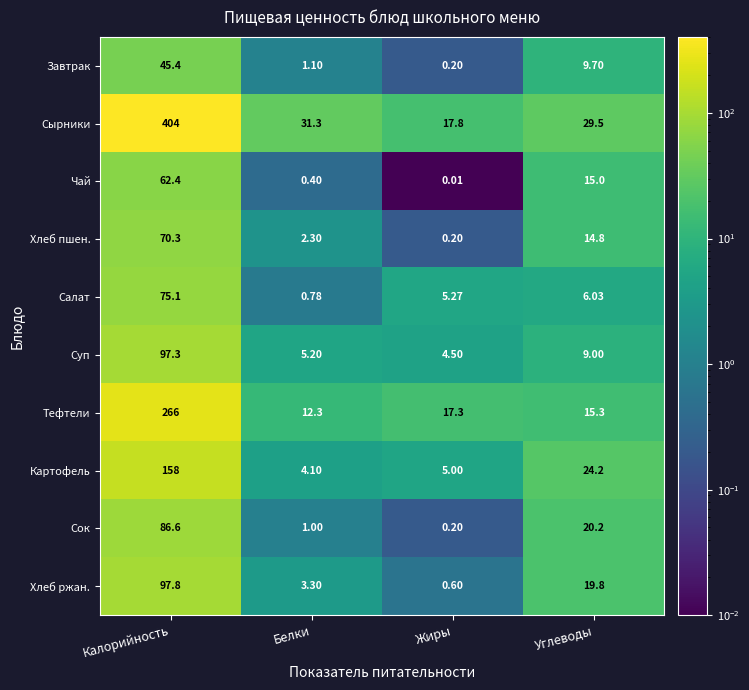

Which series changed the most between Калорийность and Белки?

Сырники